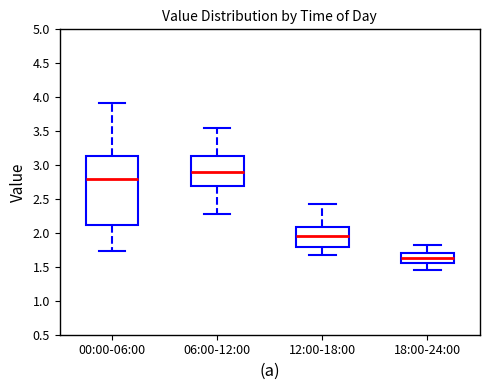

Reading left to right, transcribe this box plot: for each box, give where its median line is, the range the box spans, and where its two whiskers end, as read against the y-axis. The values are not printed on the chart, so give them approximately, as read against the axis.

00:00-06:00: median 2.80, box 2.10 to 3.15, whiskers 1.75 to 3.90
06:00-12:00: median 2.90, box 2.70 to 3.15, whiskers 2.30 to 3.55
12:00-18:00: median 1.95, box 1.80 to 2.10, whiskers 1.65 to 2.40
18:00-24:00: median 1.65, box 1.55 to 1.70, whiskers 1.45 to 1.80